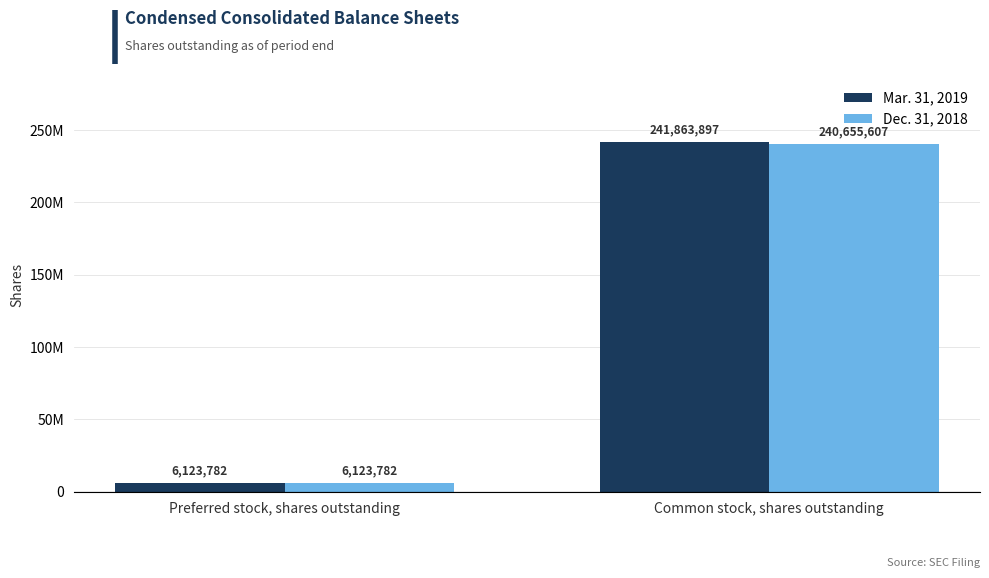

What are all the series names shown in the legend?

Mar. 31, 2019, Dec. 31, 2018